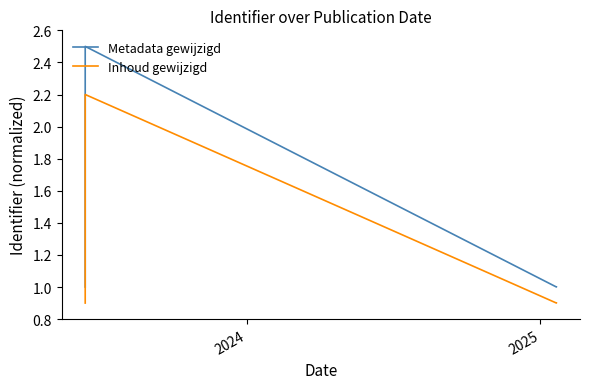

Is it true that Inhoud gewijzigd equals 1.5 at 4?

False